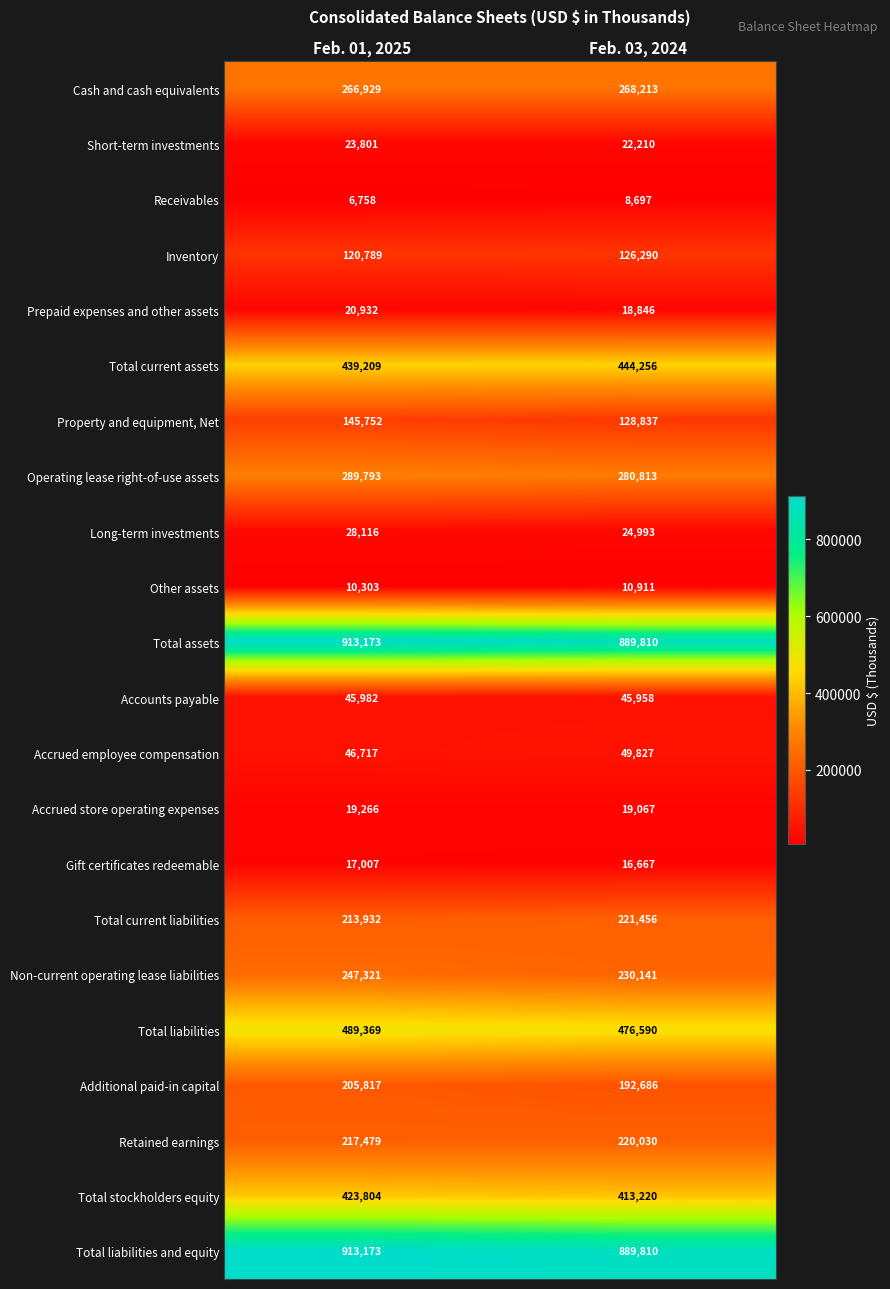

Is the value of Operating lease right-of-use assets at Feb. 01, 2025 greater than the value of Short-term investments at Feb. 03, 2024?

Yes